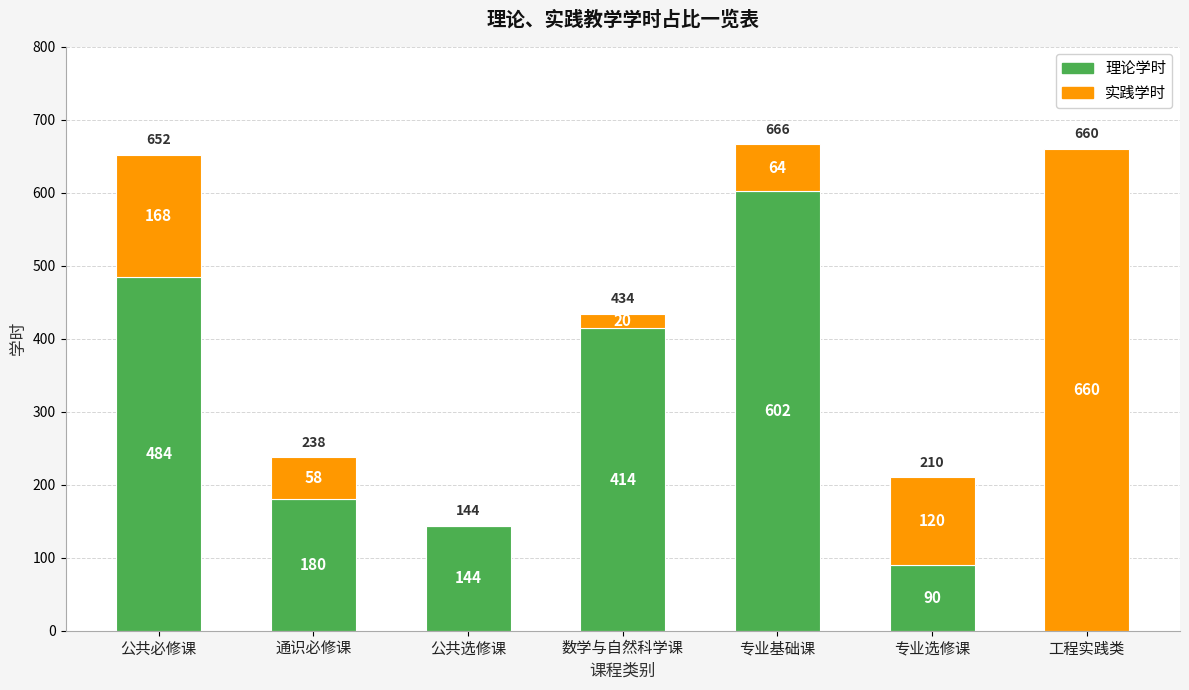

True or false: 理论学时 has a value of 180 at 通识必修课.

True